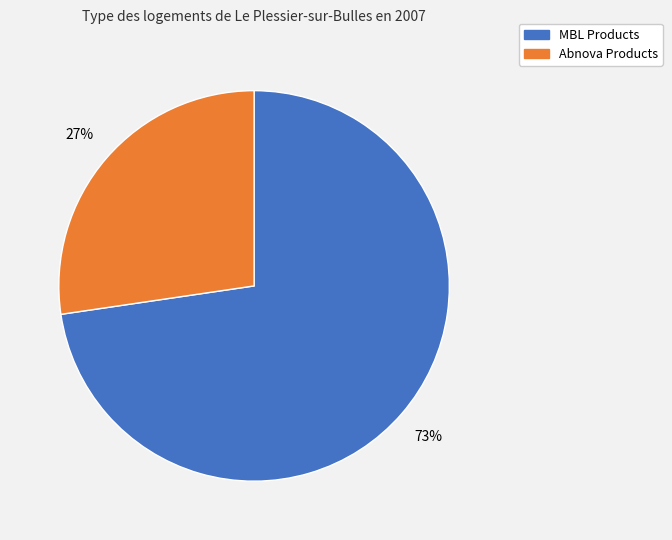

To the nearest percent, what is the average slice percentage?

50%